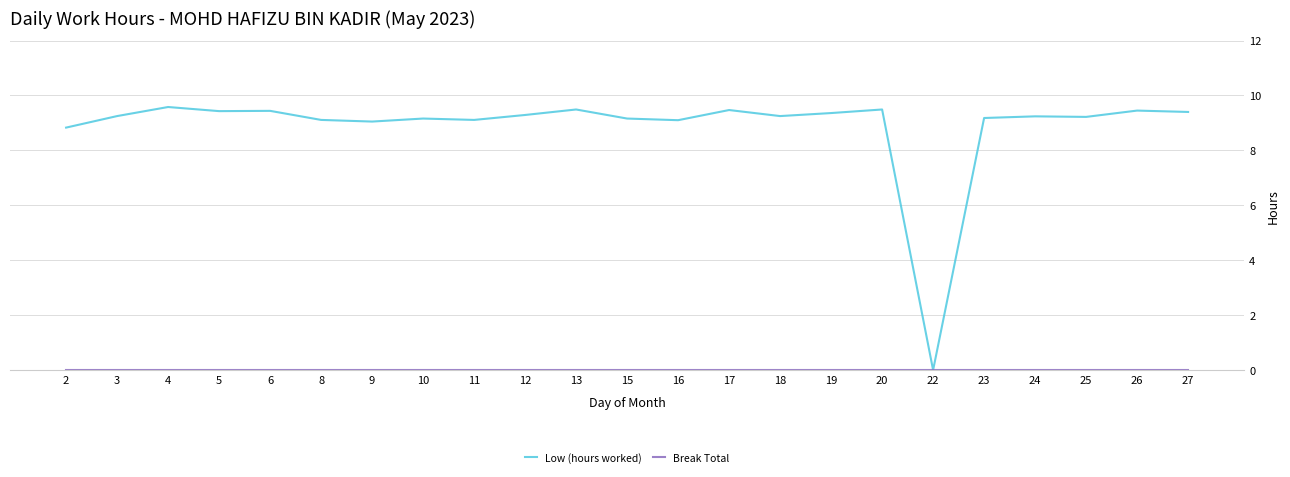

What is the maximum value for Low (hours worked)?

9.6